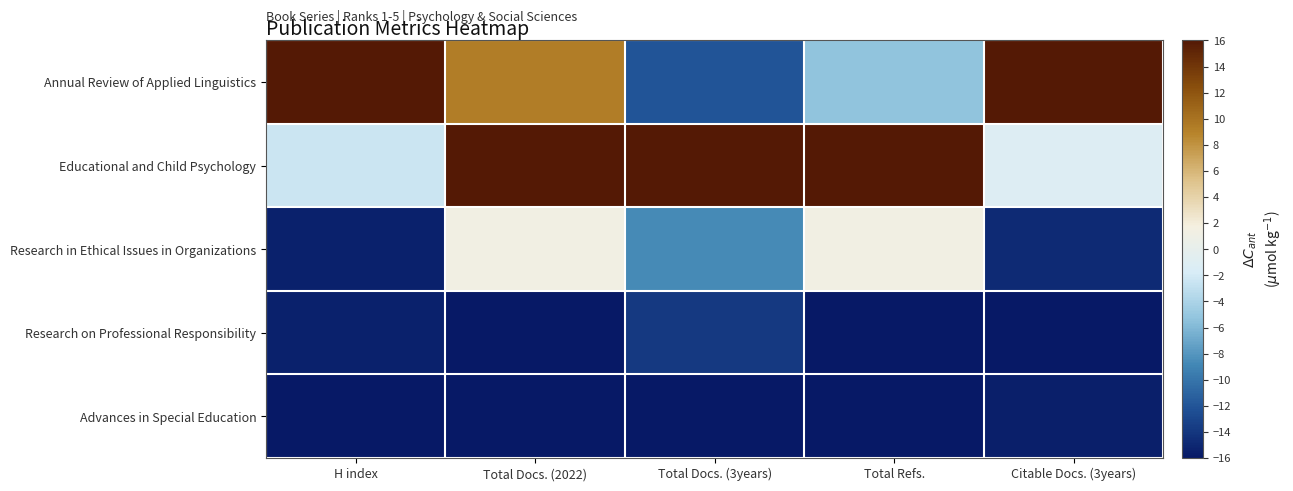

Reading left to right, extract all data points from this chart.

Annual Review of Applied Linguistics: H index=16.0	Total Docs. (2022)=9.3	Total Docs. (3years)=-12.1	Total Refs.=-5.4	Citable Docs. (3years)=16.0
Educational and Child Psychology: H index=-2.5	Total Docs. (2022)=16.0	Total Docs. (3years)=16.0	Total Refs.=16.0	Citable Docs. (3years)=-1.2
Research in Ethical Issues in Organizations: H index=-15.4	Total Docs. (2022)=1.3	Total Docs. (3years)=-8.6	Total Refs.=1.3	Citable Docs. (3years)=-14.8
Research on Professional Responsibility: H index=-15.4	Total Docs. (2022)=-16.0	Total Docs. (3years)=-13.8	Total Refs.=-16.0	Citable Docs. (3years)=-16.0
Advances in Special Education: H index=-16.0	Total Docs. (2022)=-16.0	Total Docs. (3years)=-16.0	Total Refs.=-16.0	Citable Docs. (3years)=-15.6